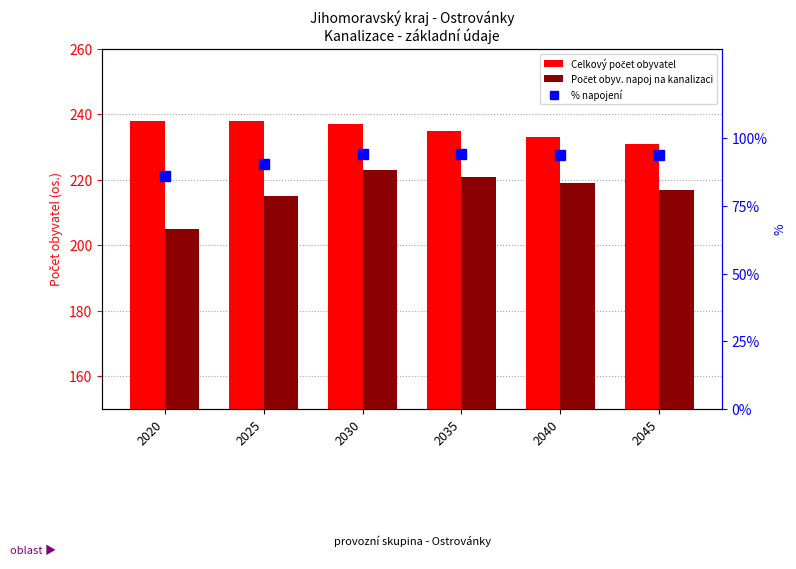

List the series in order of their peak value, highest first.

Celkový počet obyvatel, Počet obyv. napoj na kanalizaci, % napojení